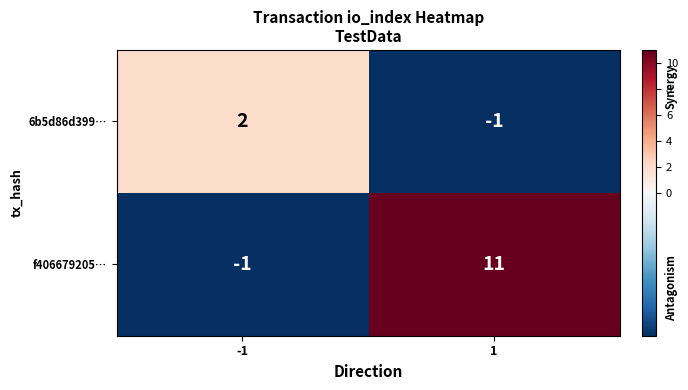

What is the total value across all series at 1?

10